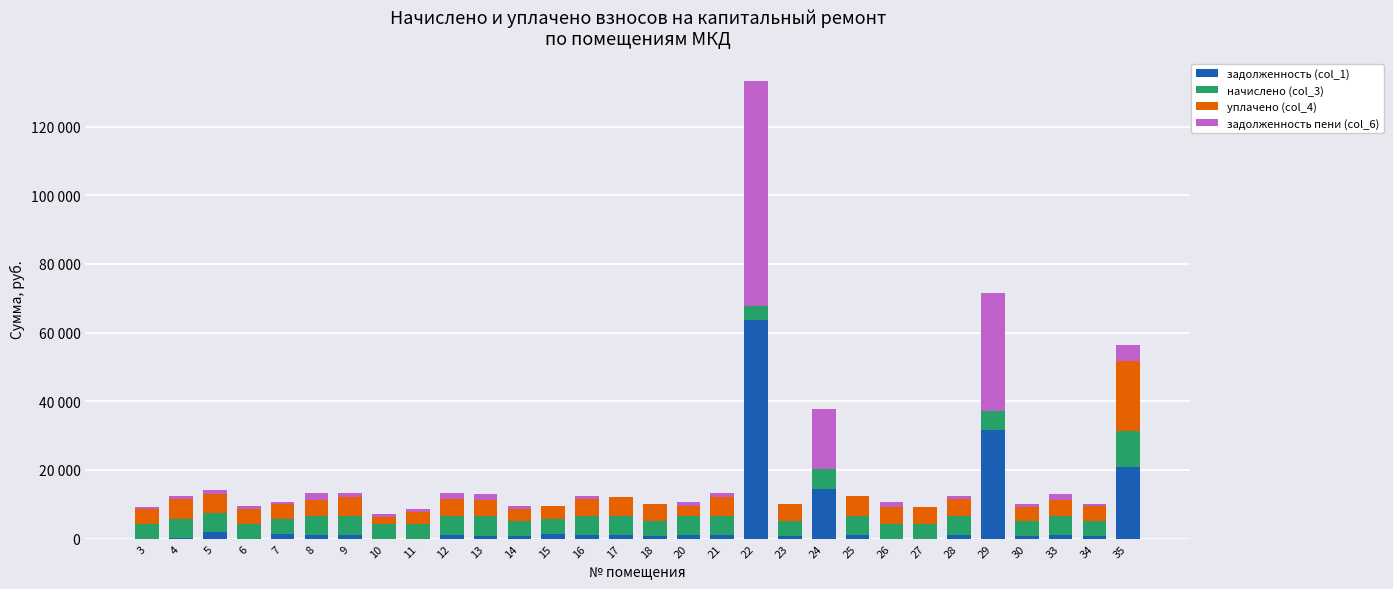

List the series in order of their overall mean, highest first.

начислено (col_3), задолженность (col_1), задолженность пени (col_6), уплачено (col_4)